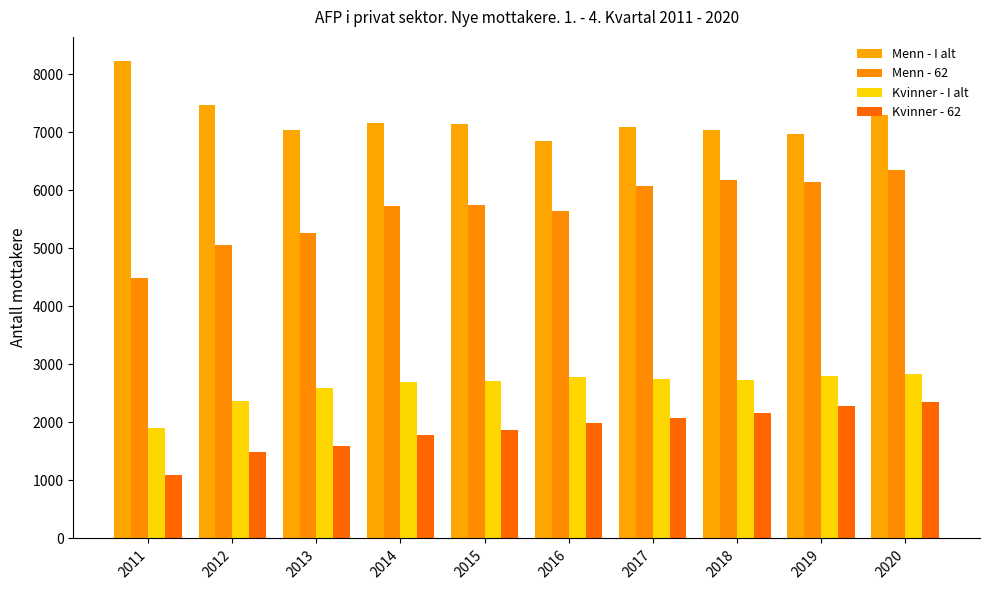

The Kvinner - I alt series shows 496 at 2012. True or false?

False